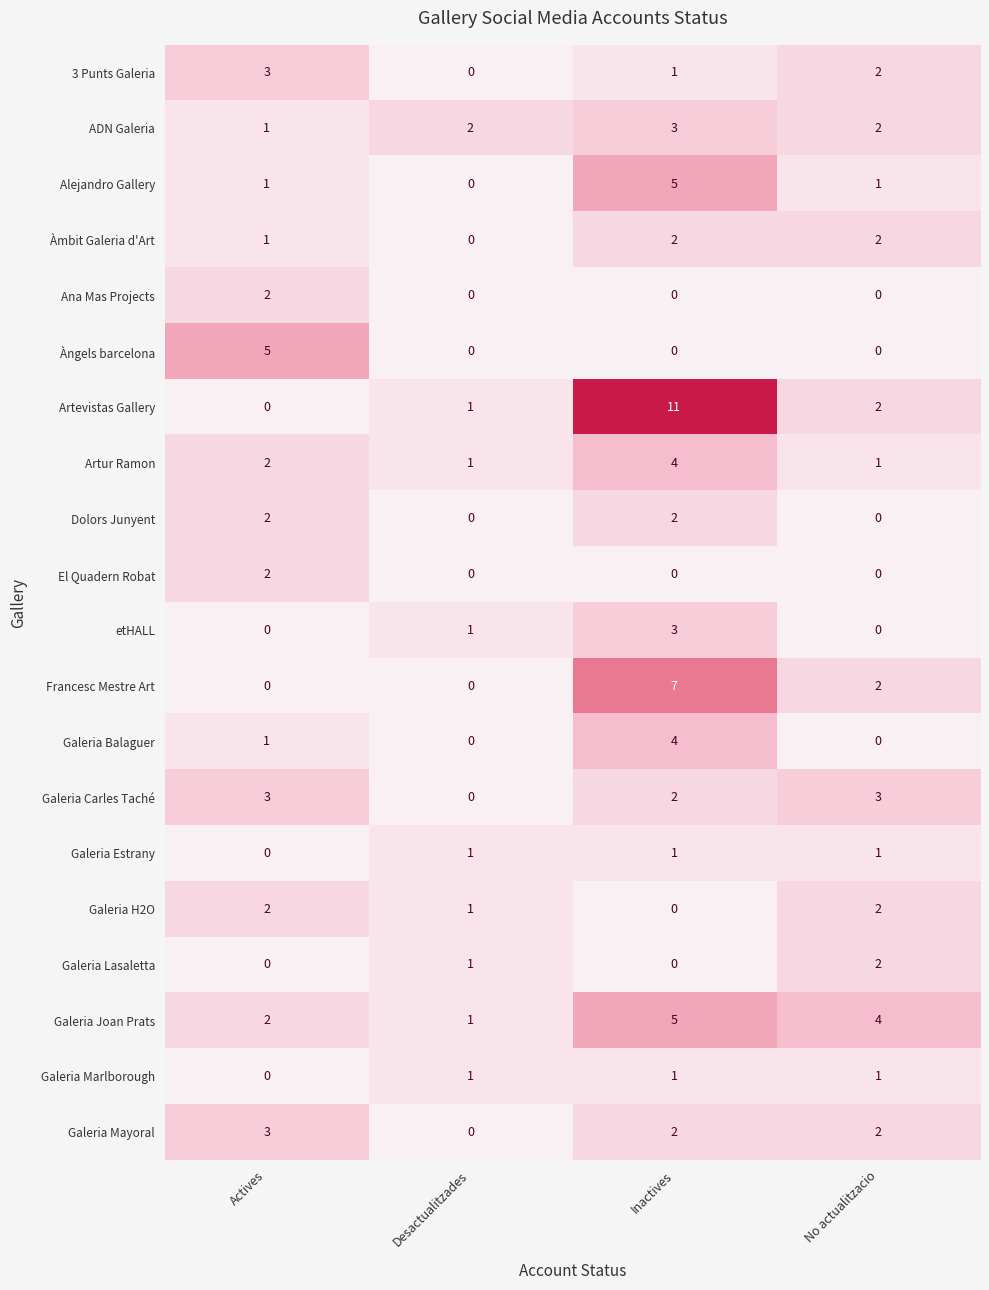

True or false: Àmbit Galeria d'Art has a value of 0 at Desactualitzades.

True